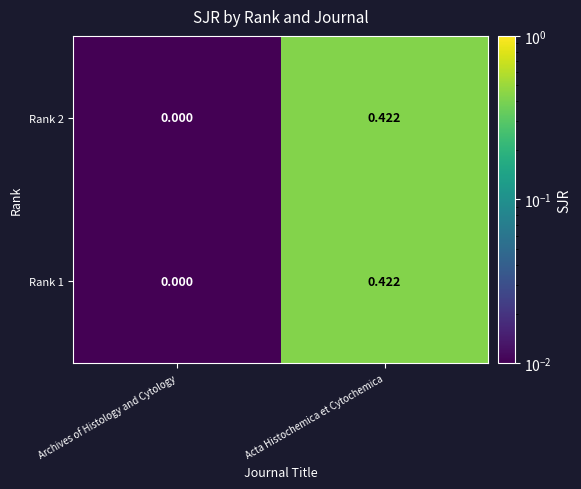

Where is Rank 1 nearest to the value 0?

Archives of Histology and Cytology